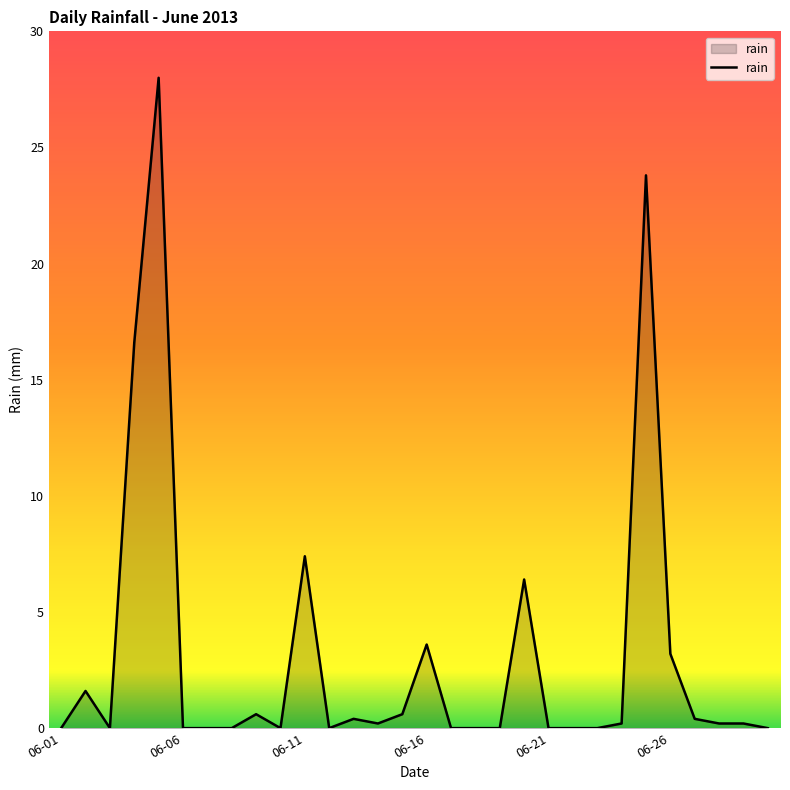

What is the maximum value shown in the chart?

28.0